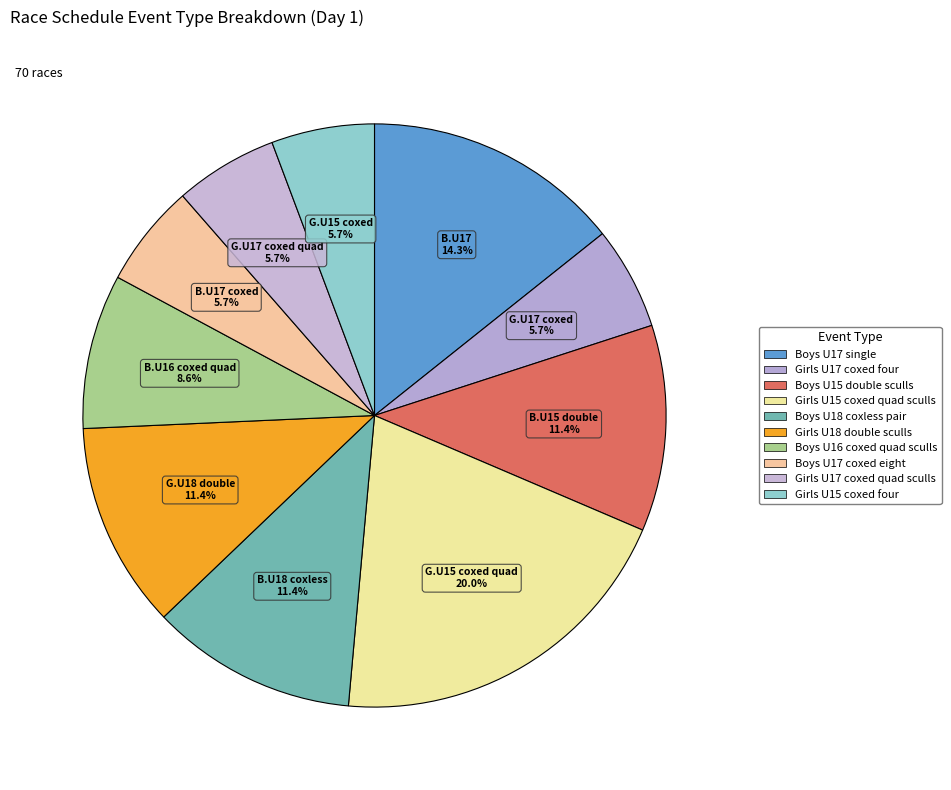

How many slices are in this pie chart?

10